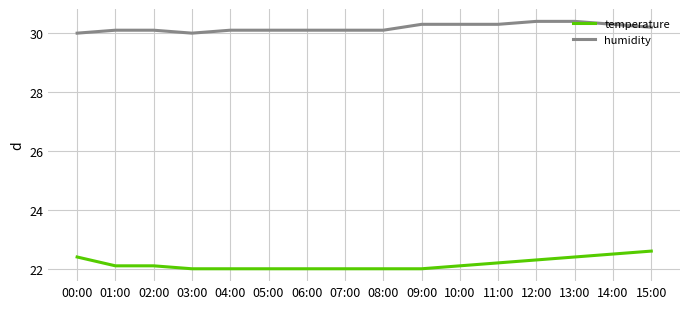

Is it true that humidity equals 30.3 at 11:00?

True